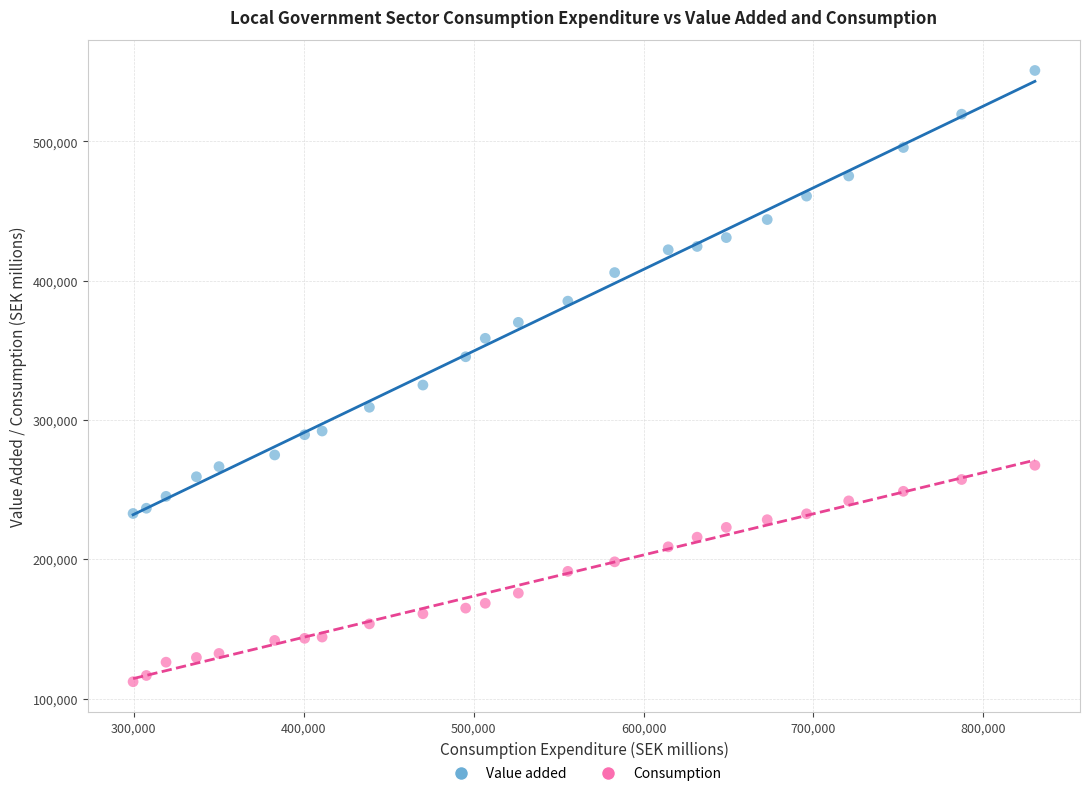

Which series contains the highest Y value?

Value added